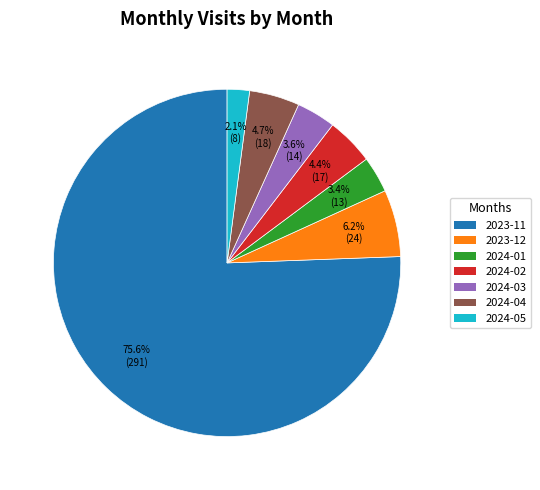

What is the ratio of the value at 2024-02 to the value at 2023-12?

0.7